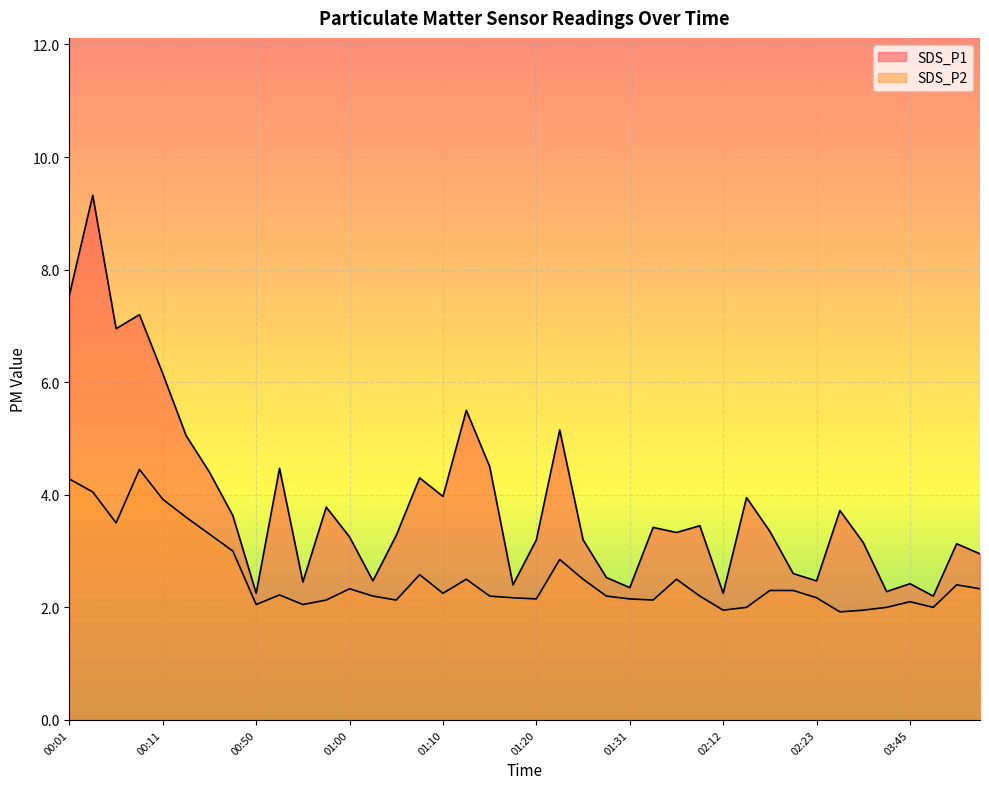

At how many categories does at least one series exceed 8?

1